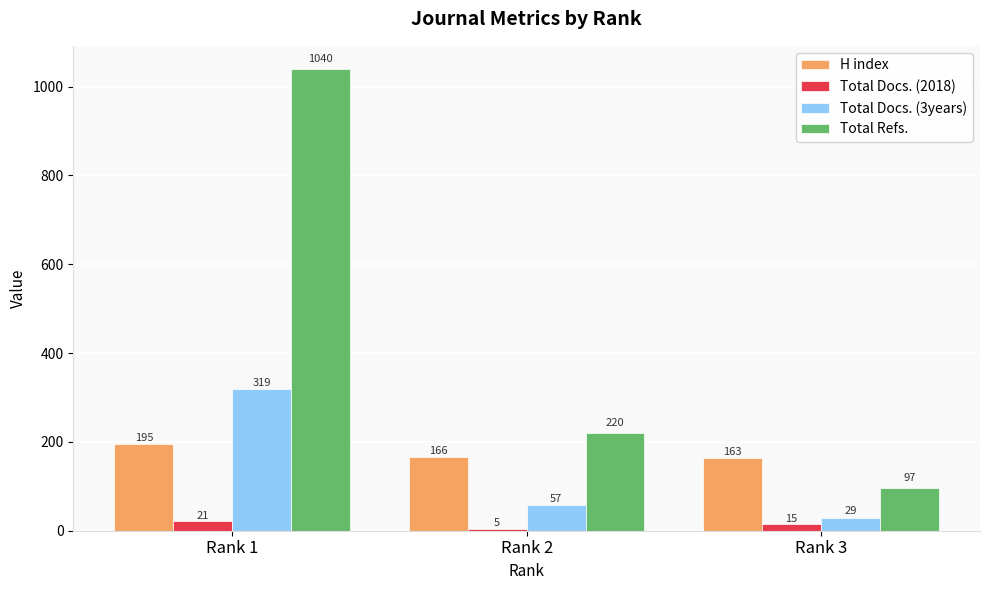

What is the value of the Total Docs. (3years) bar at the 2nd from the left?

57